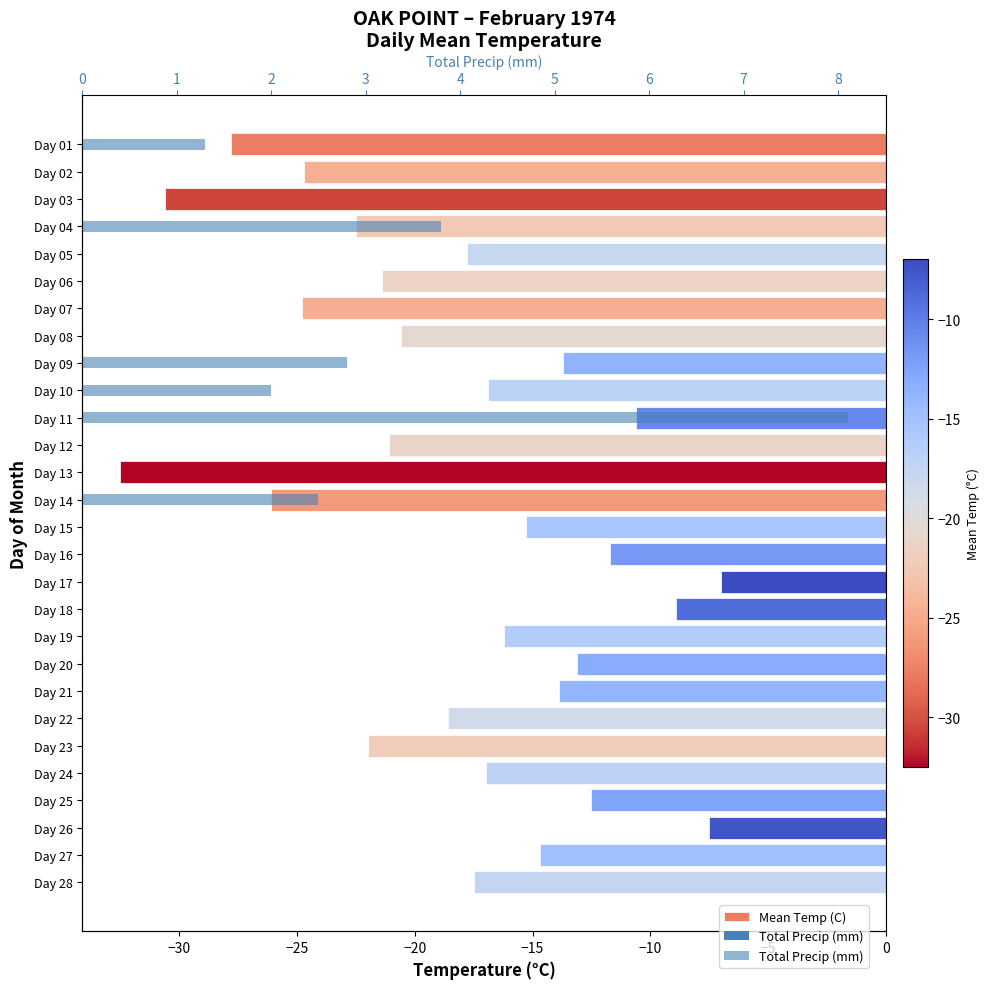

What is the difference between the maximum and minimum values in the Mean Temp (C) series?

25.5